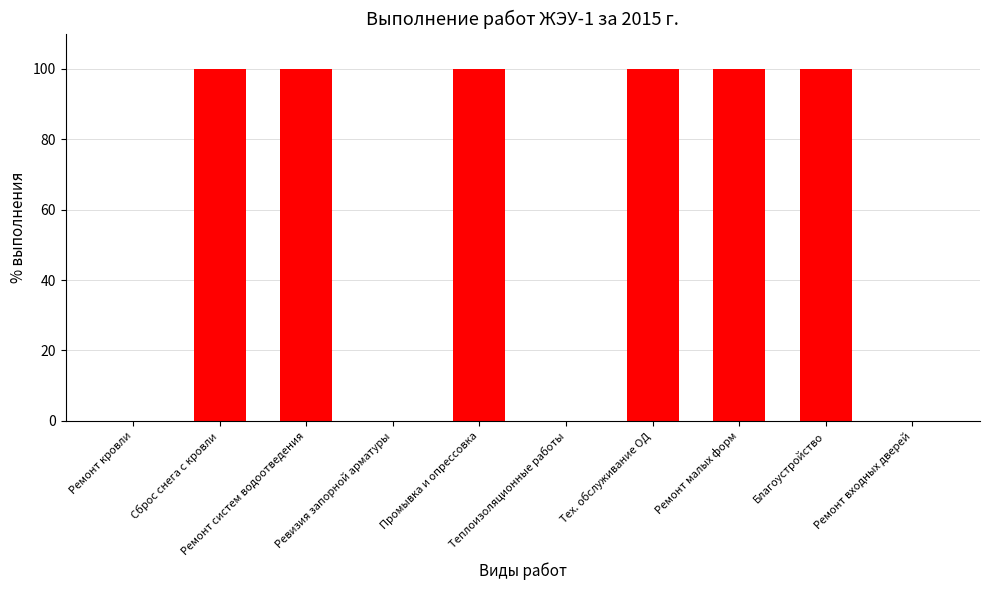

What is the maximum value shown in the chart?

100